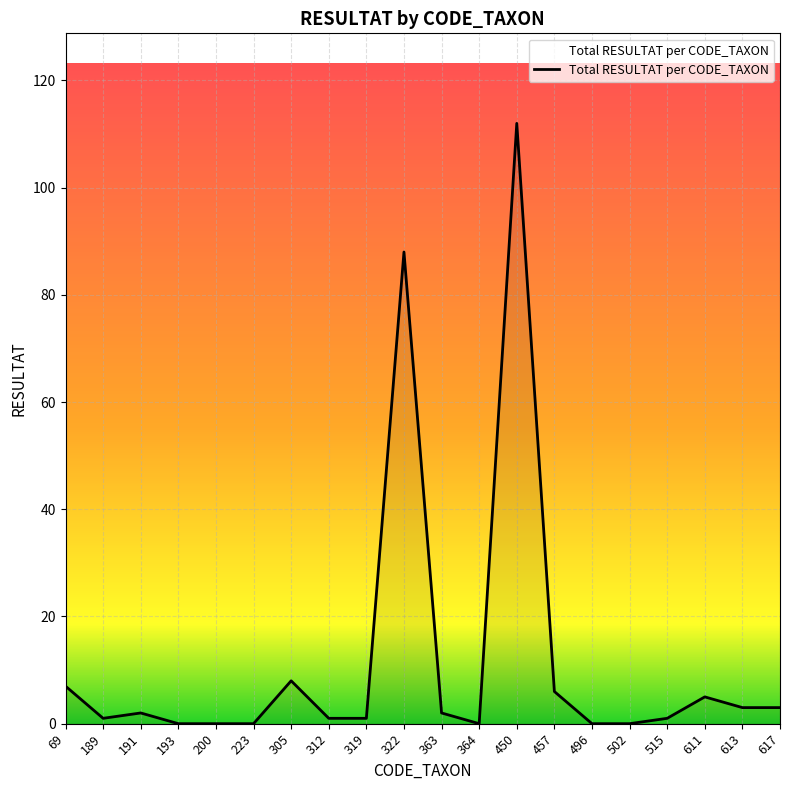

At which label is the value closest to 56?

322